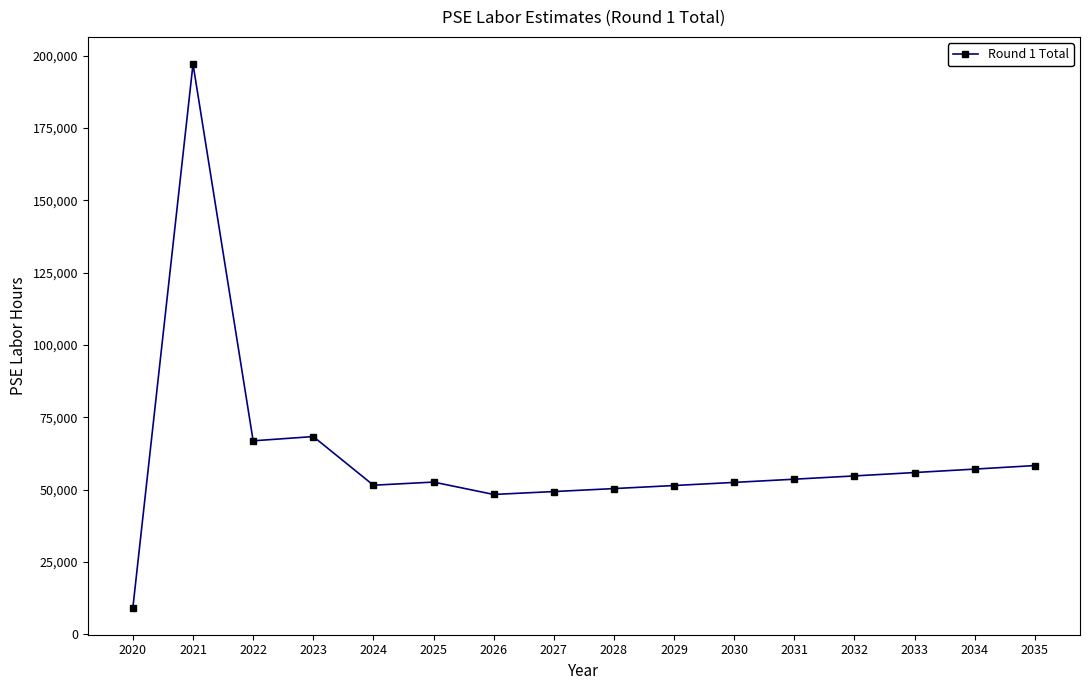

Is it true that the value at 2023 is 28975.2?

False